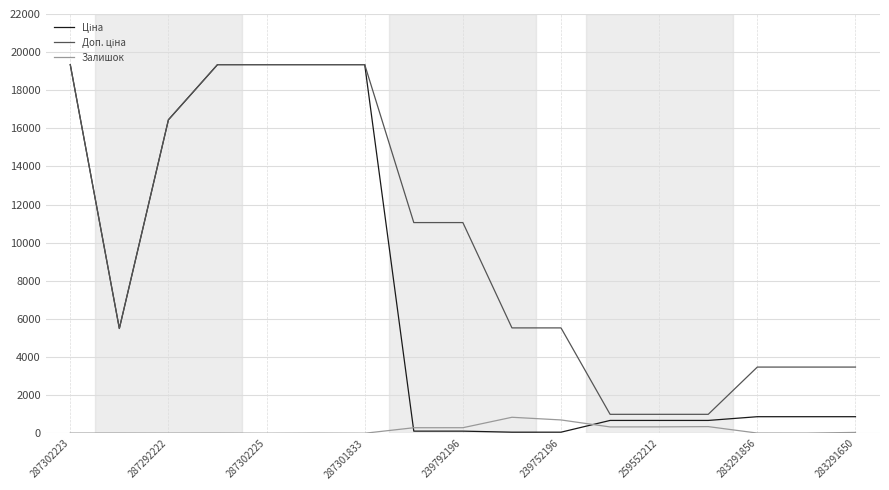

What is the greatest value displayed?

19343.1